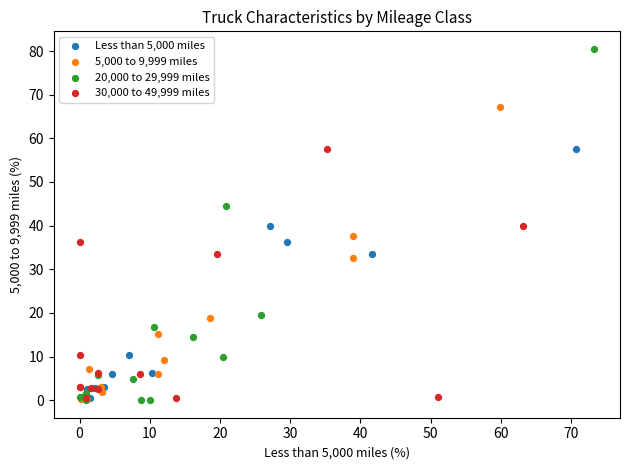

Which series has the widest spread of Y values?

20,000 to 29,999 miles